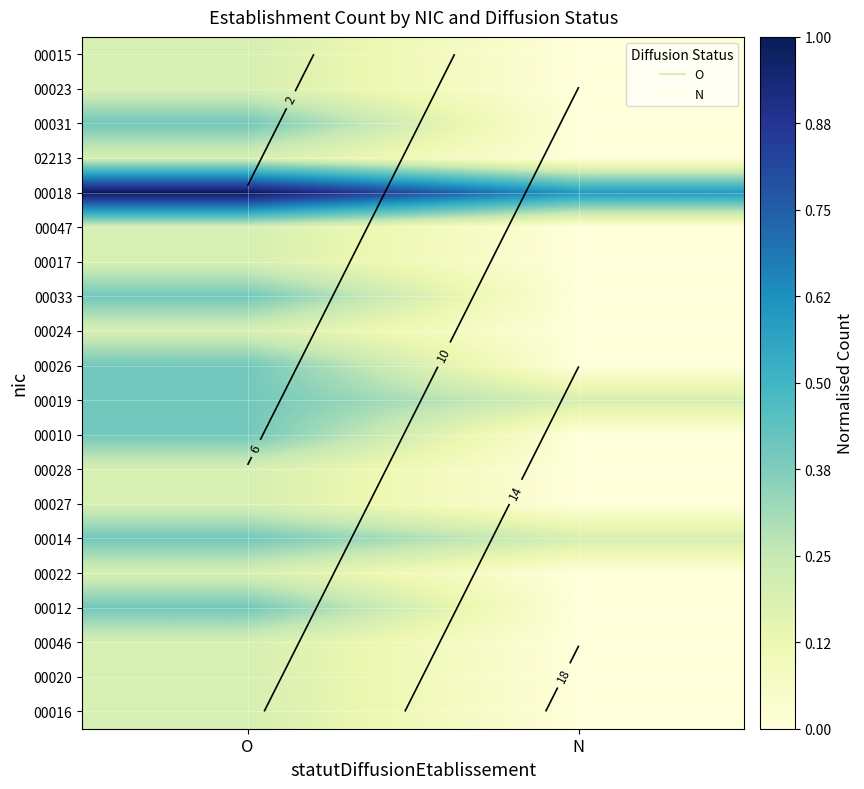

Is the value of 00012 at O greater than the value of 00018 at O?

No